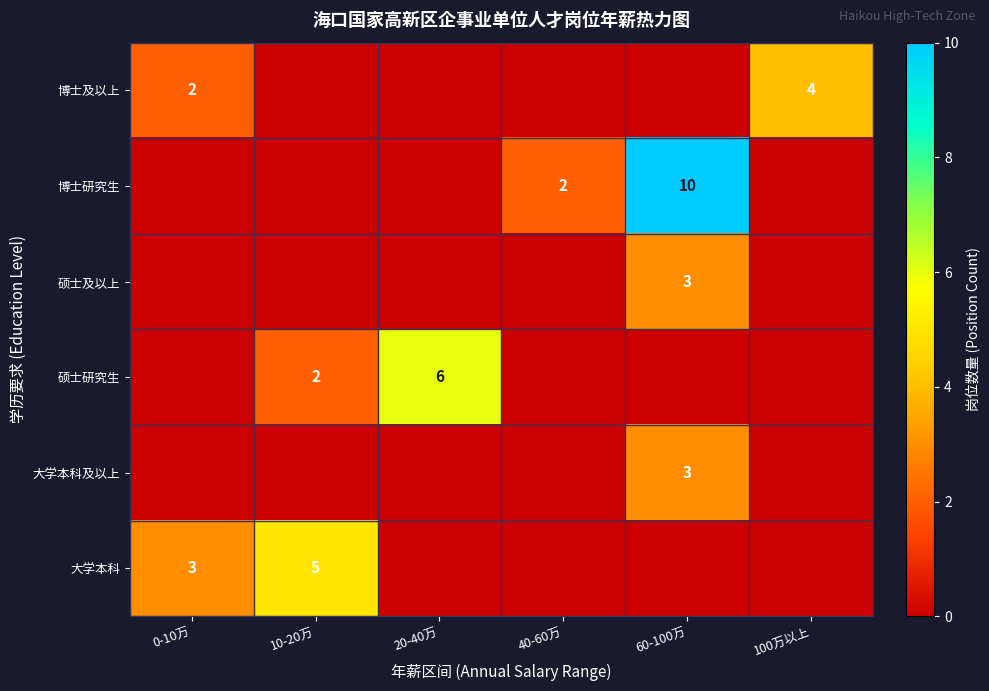

Is it true that 博士及以上 equals 4 at 100万以上?

True